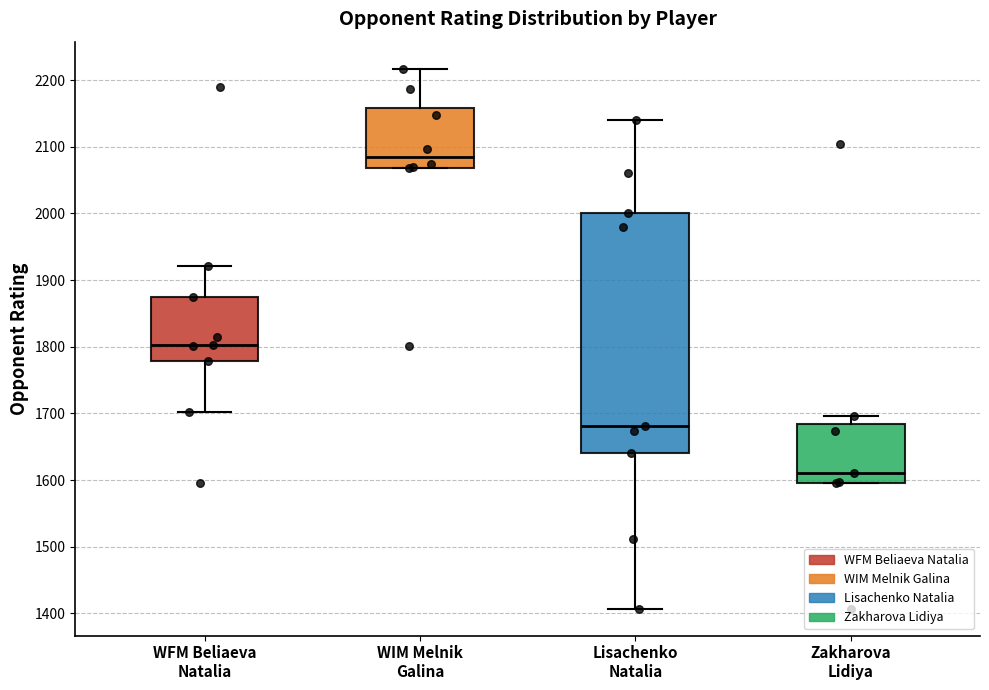

Where is the upper edge of the box for WFM Beliaeva Natalia on the y-axis? The values are not printed on the chart, so give them approximately, as read against the axis.

1880